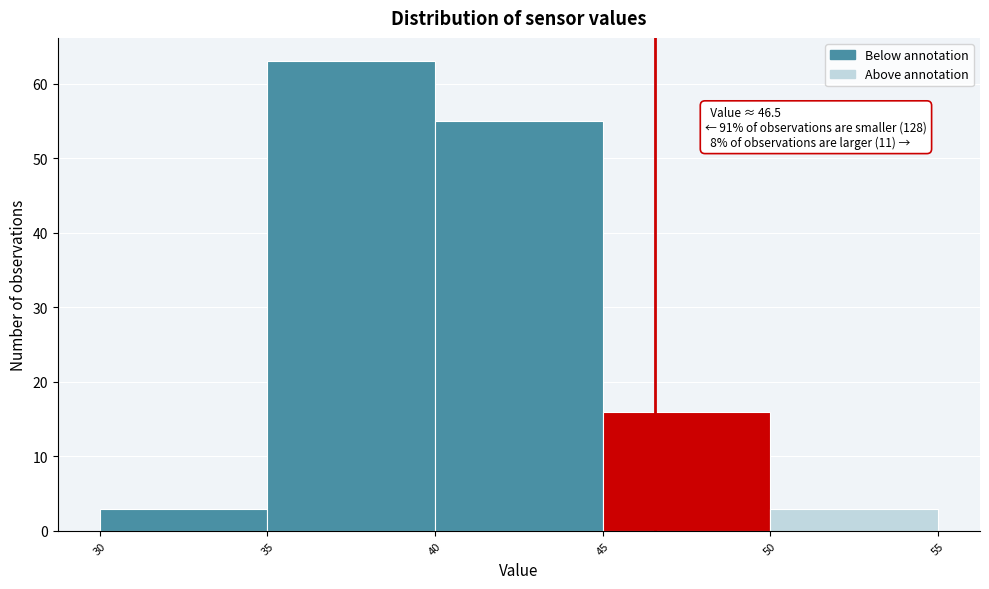

Over which range of the x-axis is the bar tallest?

35 to 40